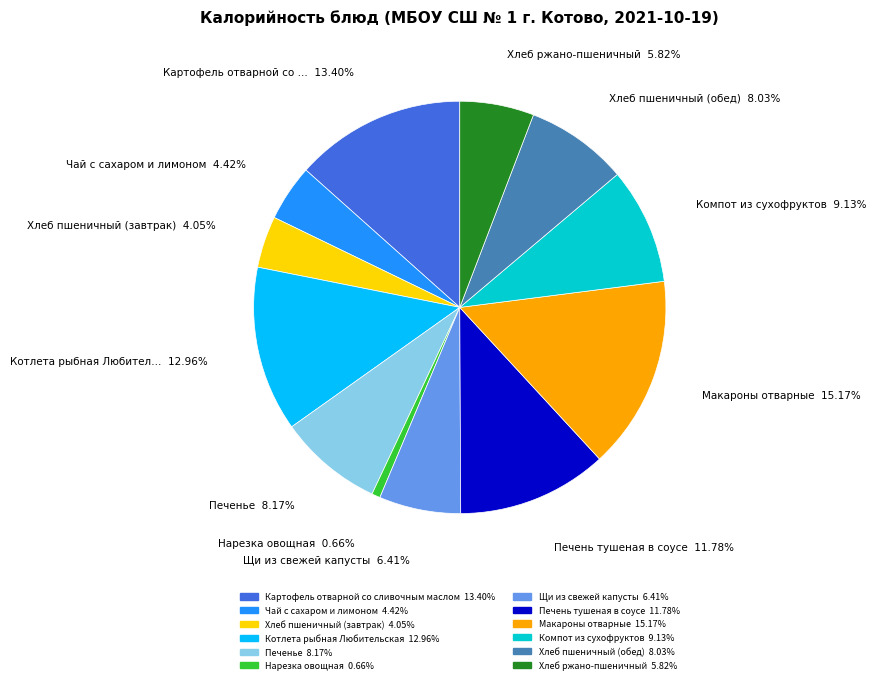

Is it true that Хлеб пшеничный (завтрак) is 4% of the pie?

True